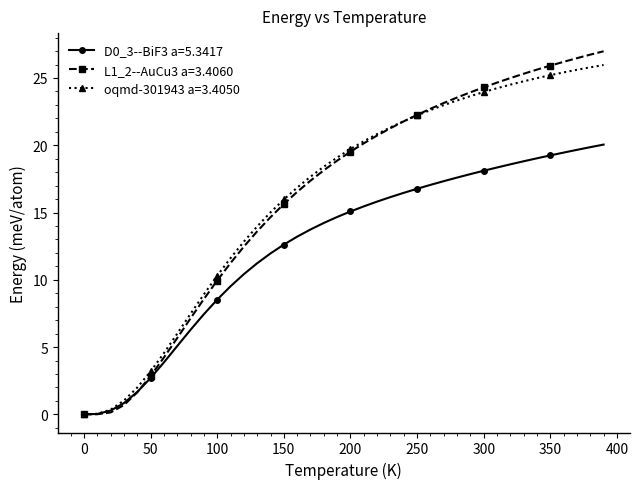

What is the value of the oqmd-301943 a=3.4050 point at the 5th from the left?

2.0